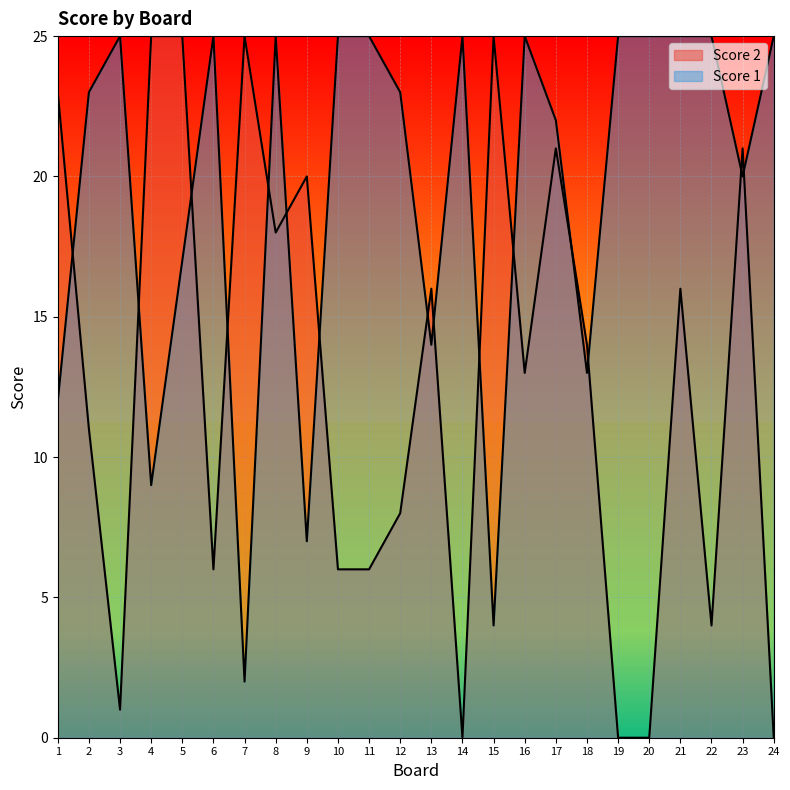

Which series ends up on top after the final intersection of Score 2 and Score 1?

Score 1